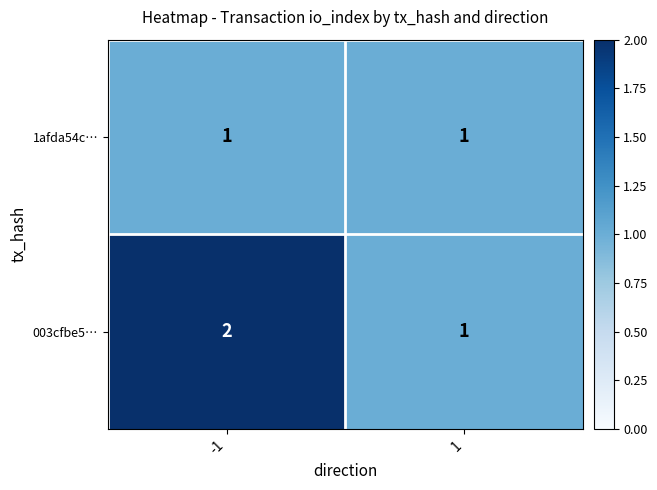

Reading right to left, extract all data points from this chart.

1afda54c…: 1=1	-1=1
003cfbe5…: 1=1	-1=2